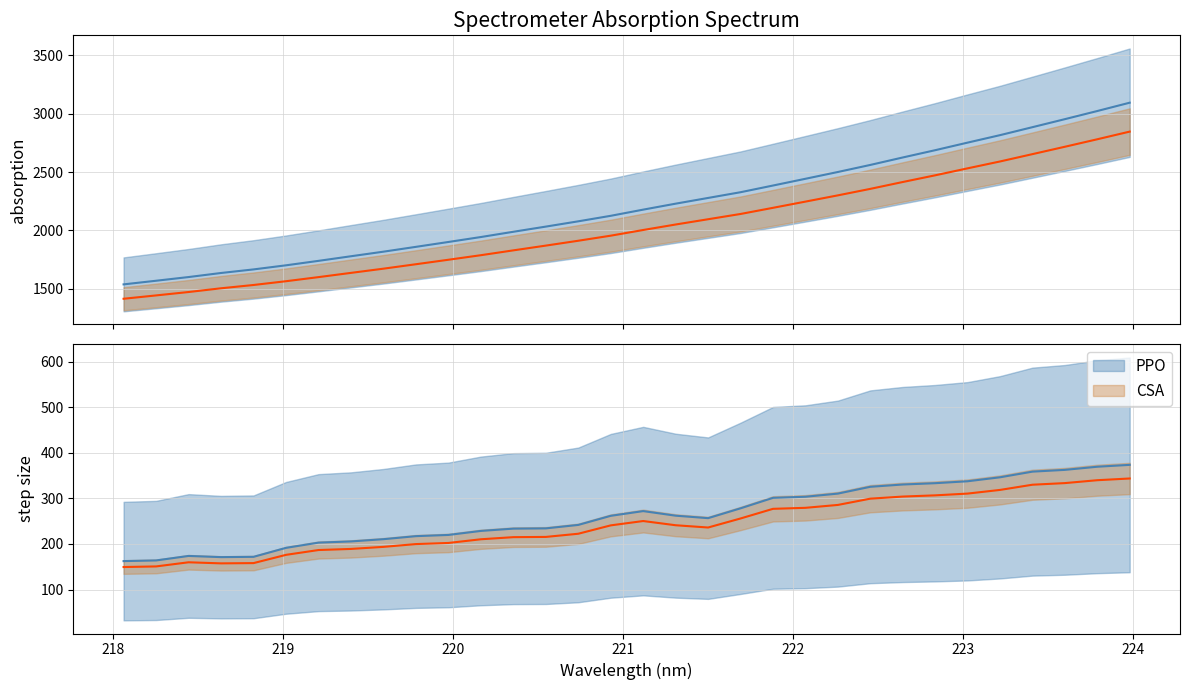

Count the number of values greater than 2178.

16